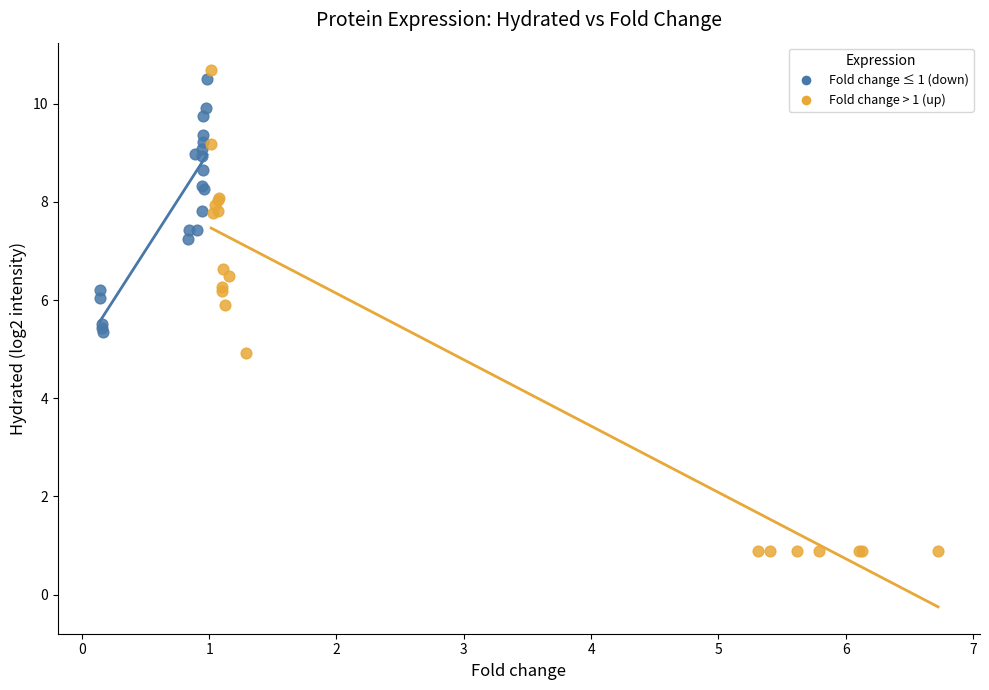

Which series has the largest Y range (max minus min)?

Fold change > 1 (up)